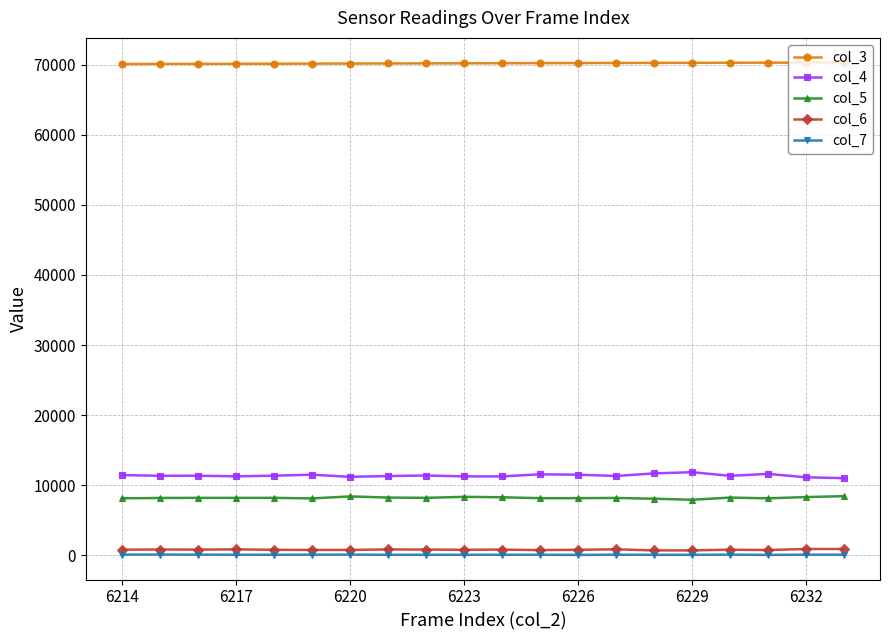

At how many categories does at least one series exceed 67198?

20